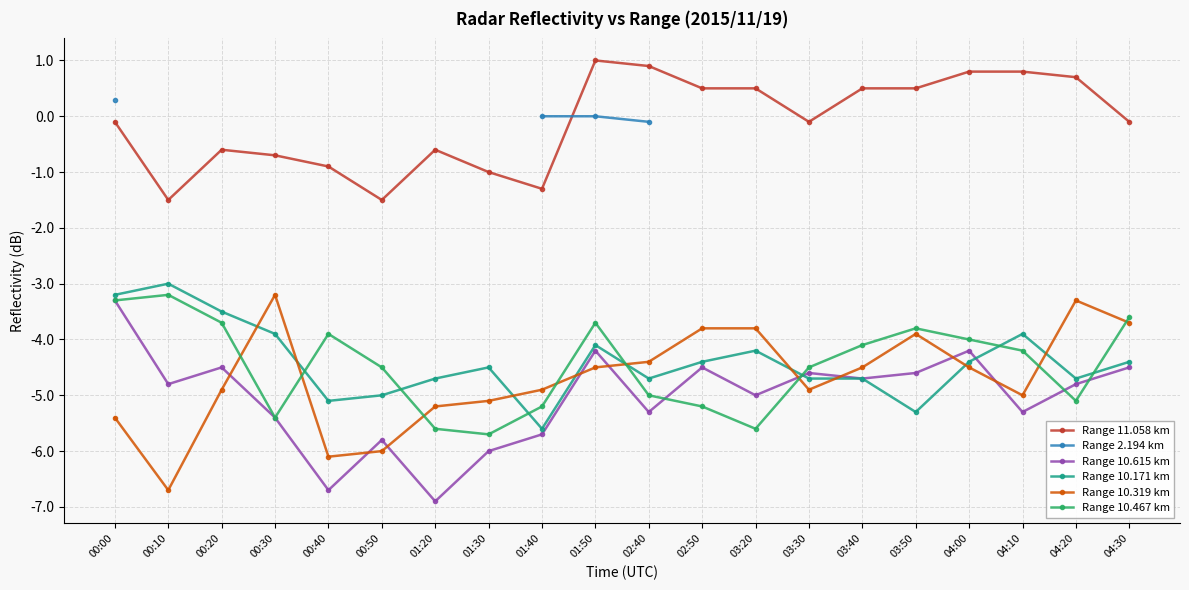

Is it true that Range 10.615 km equals -2.1 at 01:30?

False